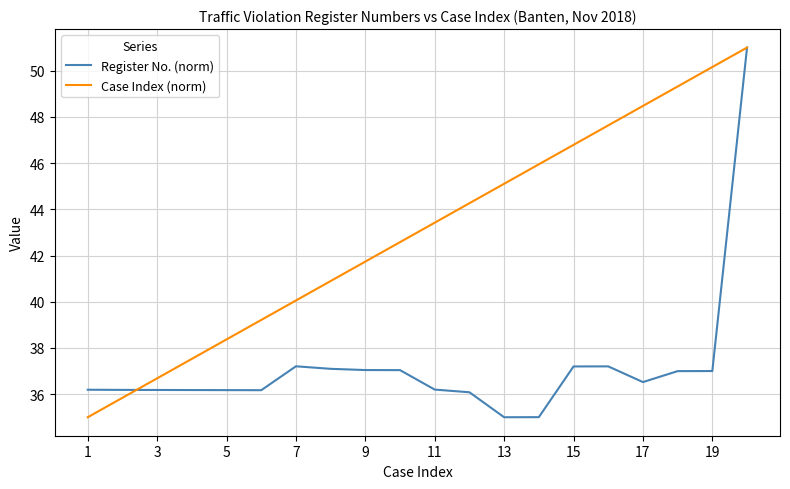

What is the greatest value displayed?

51.0